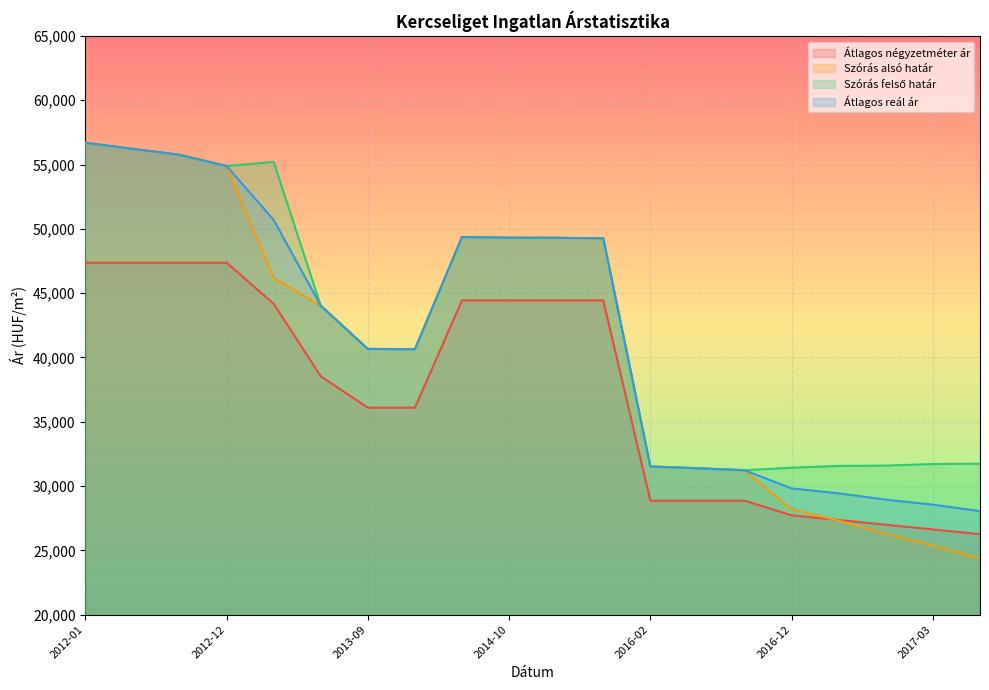

What is the average value of the Átlagos reál ár series?

41788